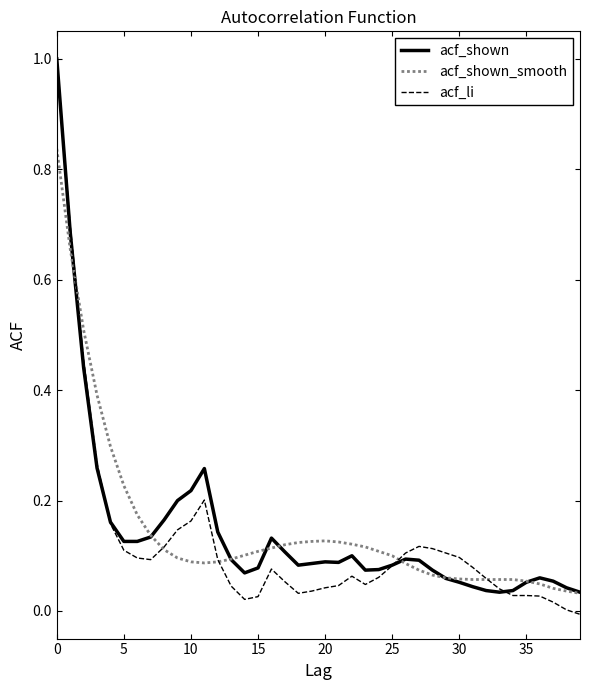

Which series has the widest spread of values?

acf_li